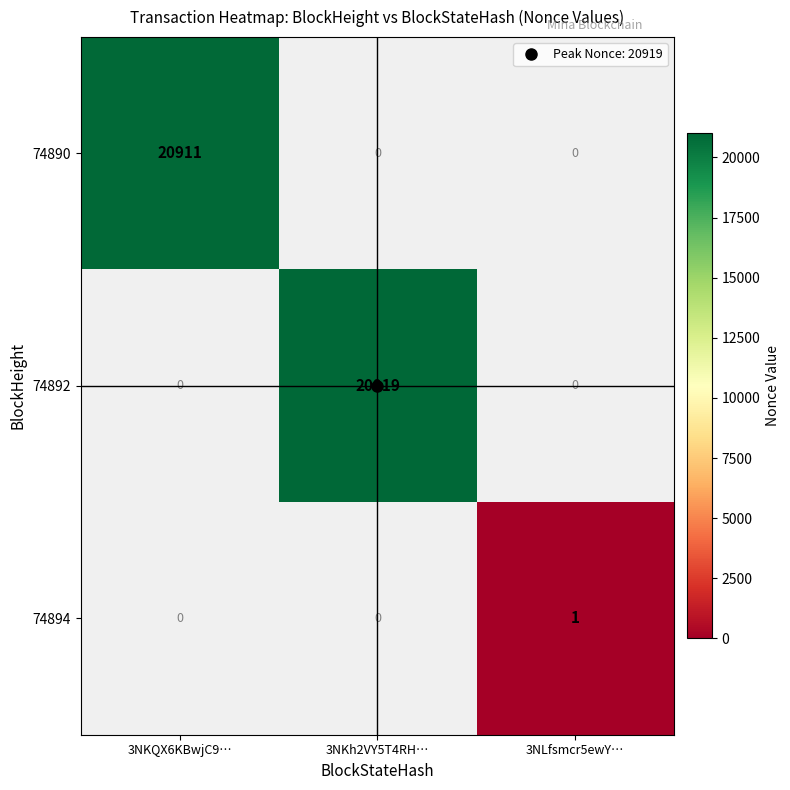

Which category has the lowest value across all series?

3NLfsmcr5ewY…